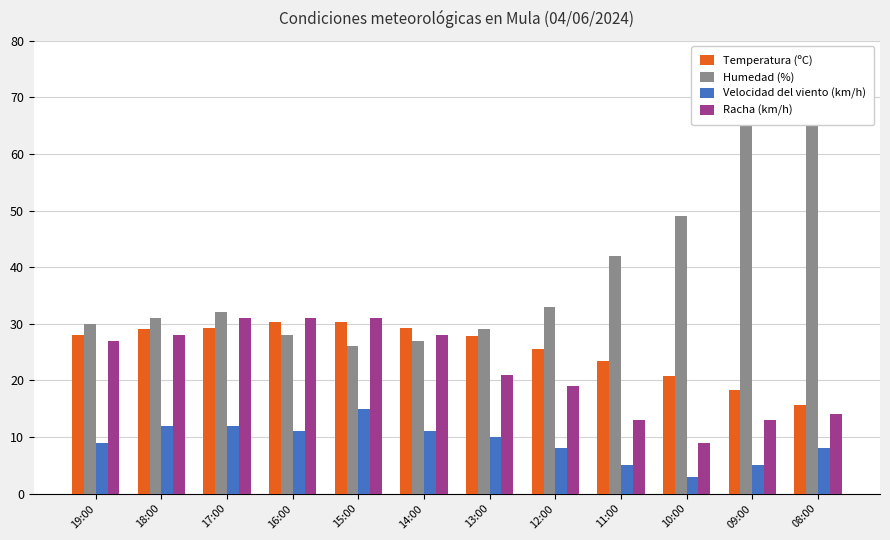

What is the difference between the maximum and minimum values in the Velocidad del viento (km/h) series?

12.0